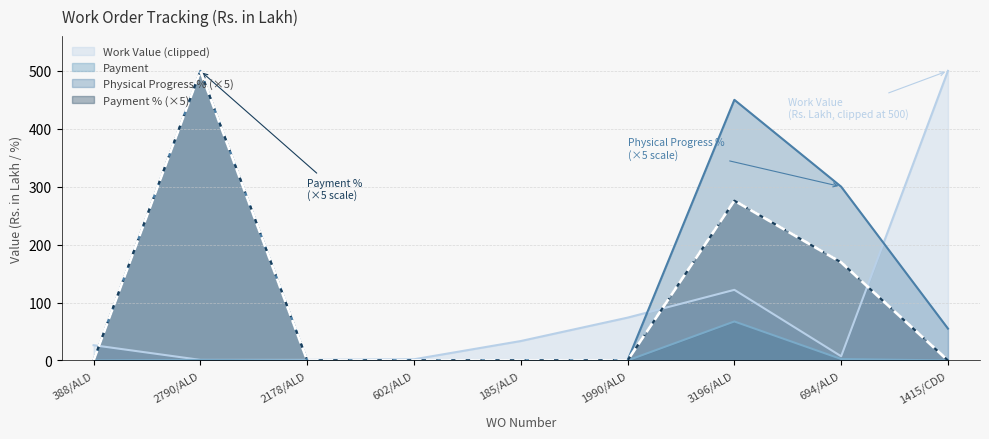

How many positive values does the Physical Progress % series have?

4